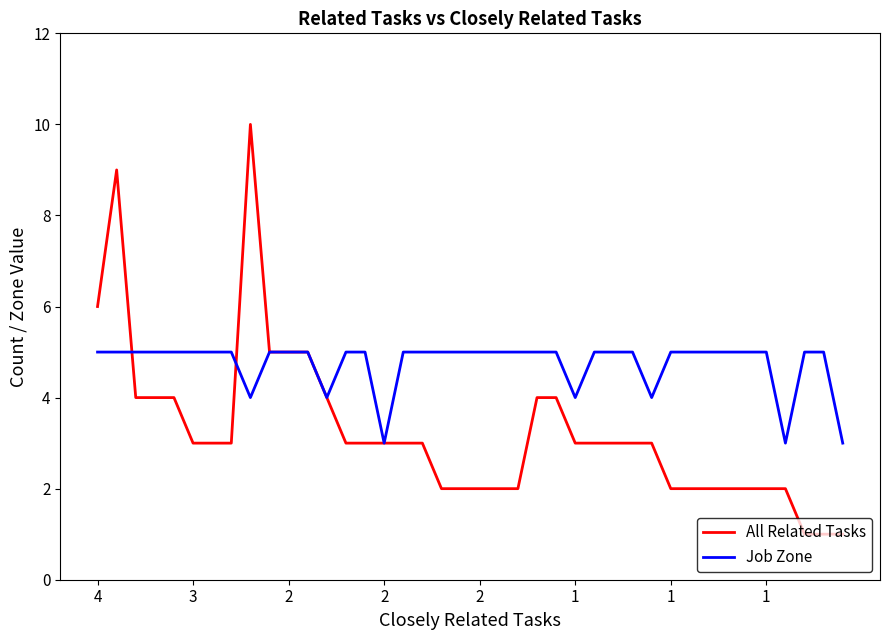

Which series has the largest total across all categories?

Job Zone